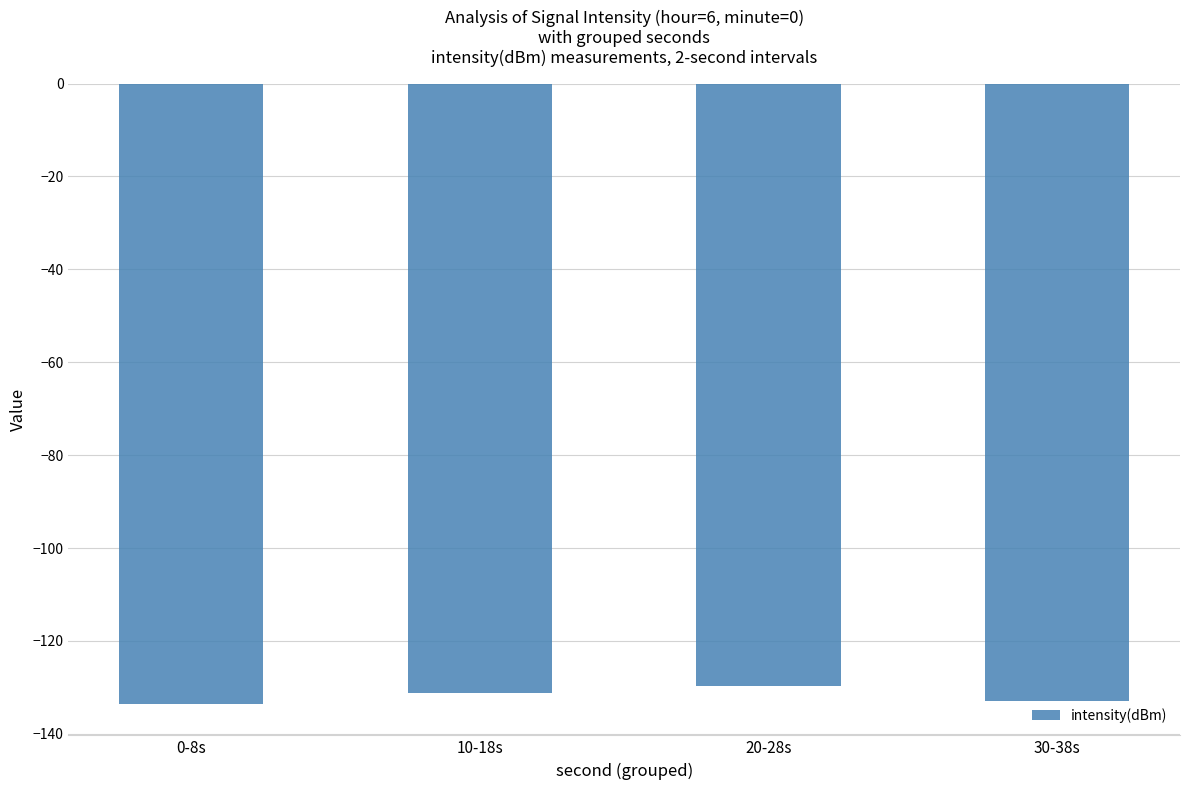

Does the chart contain stacked bars?

No